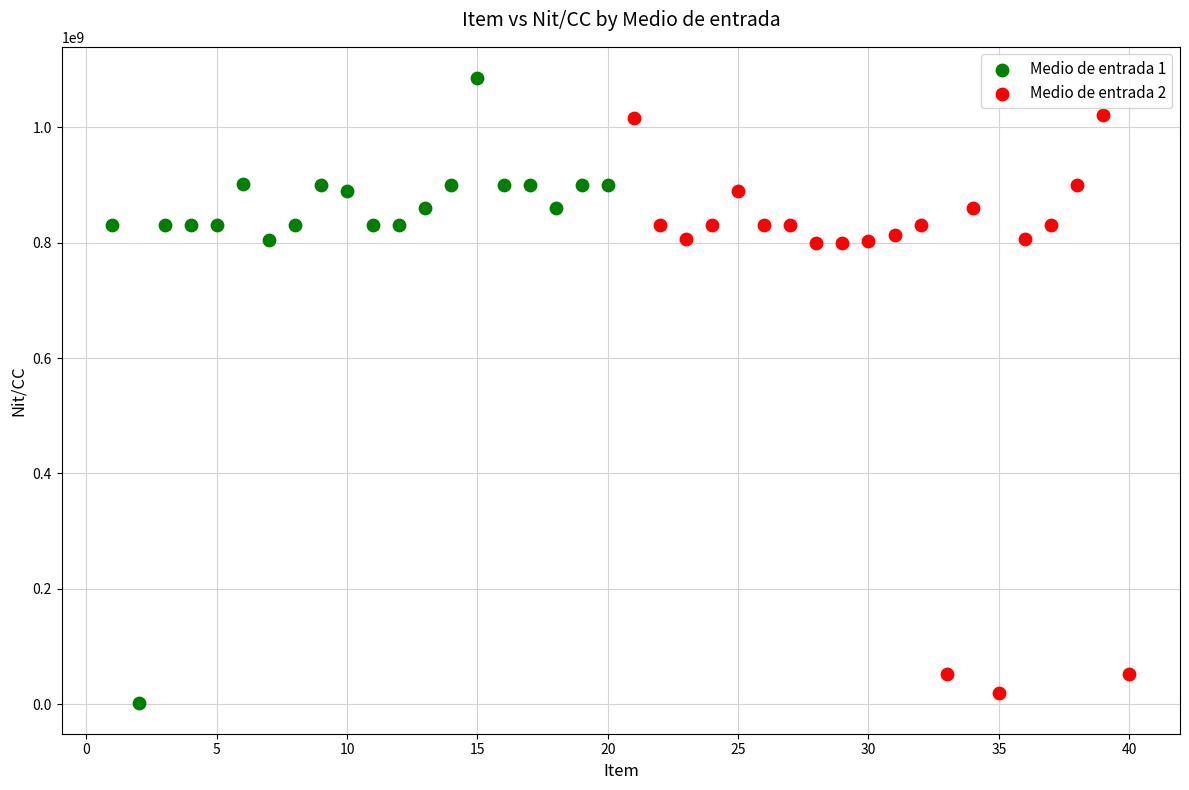

What are all the series names shown in the legend?

Medio de entrada 1, Medio de entrada 2